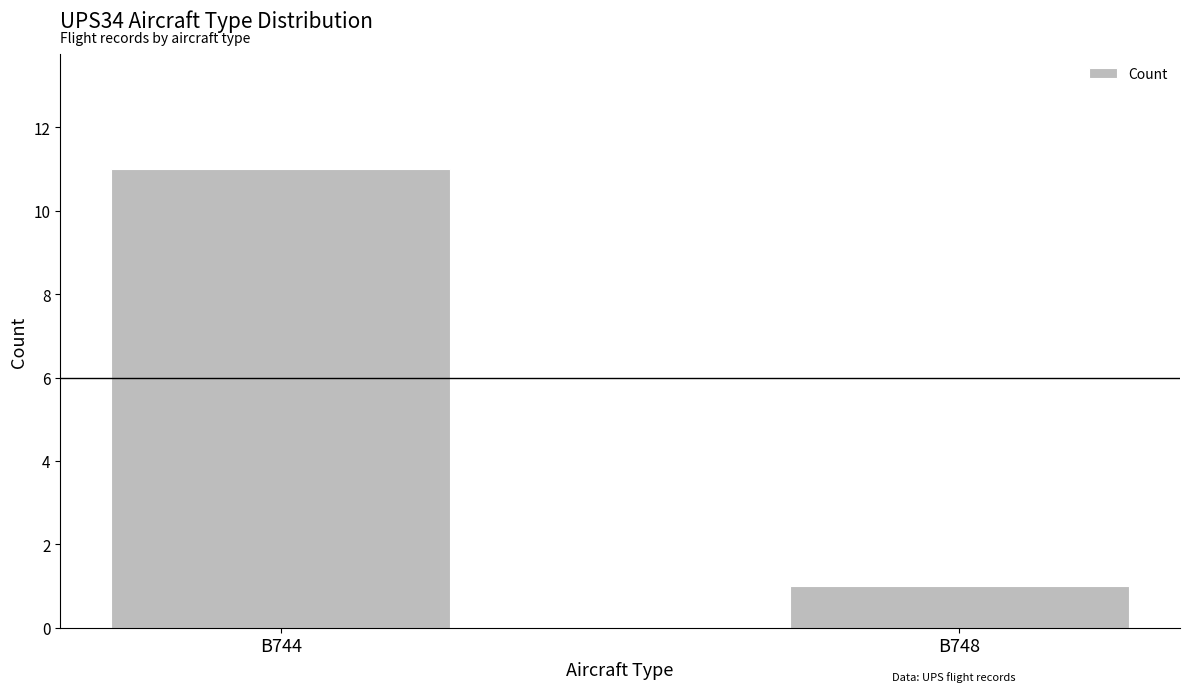

List the labels in order of value, largest first.

B744, B748